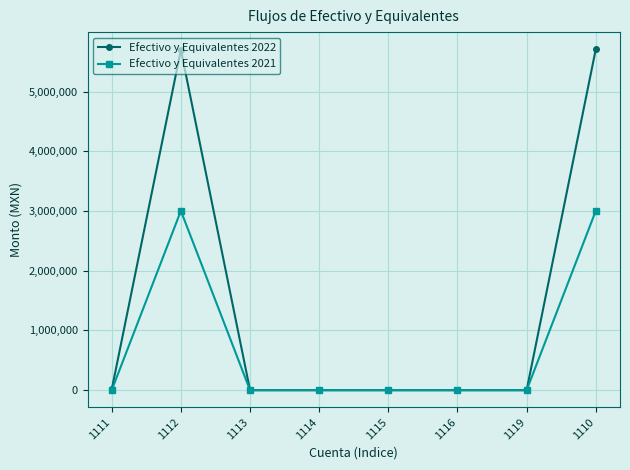

What is the difference between the second highest and minimum values in the Efectivo y Equivalentes 2021 series?

3002492.1